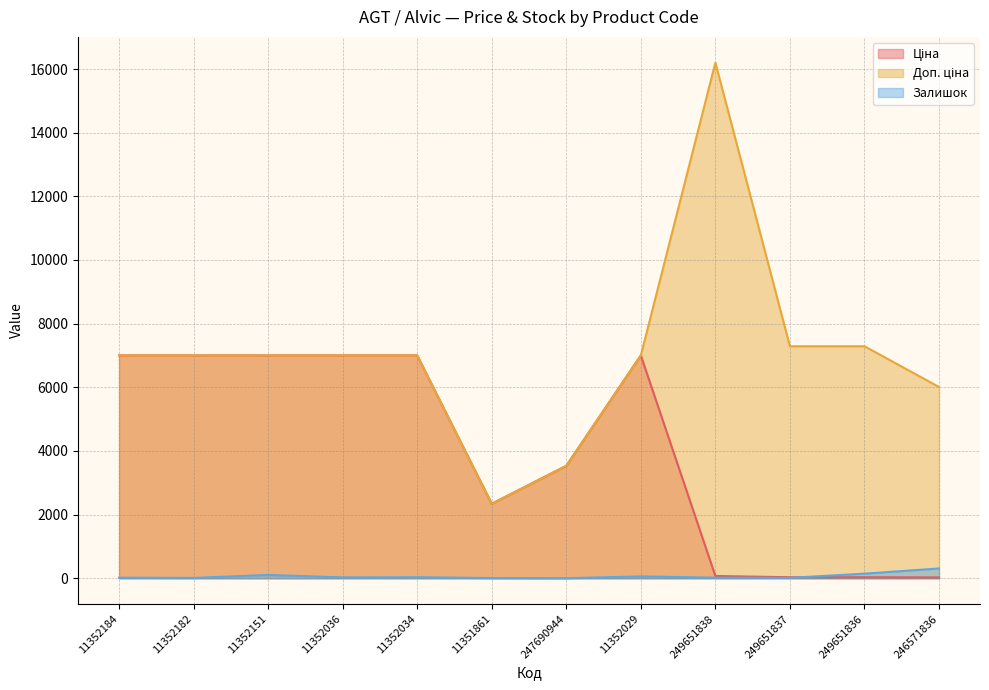

At which label is Ціна closest to 3514?

247690944